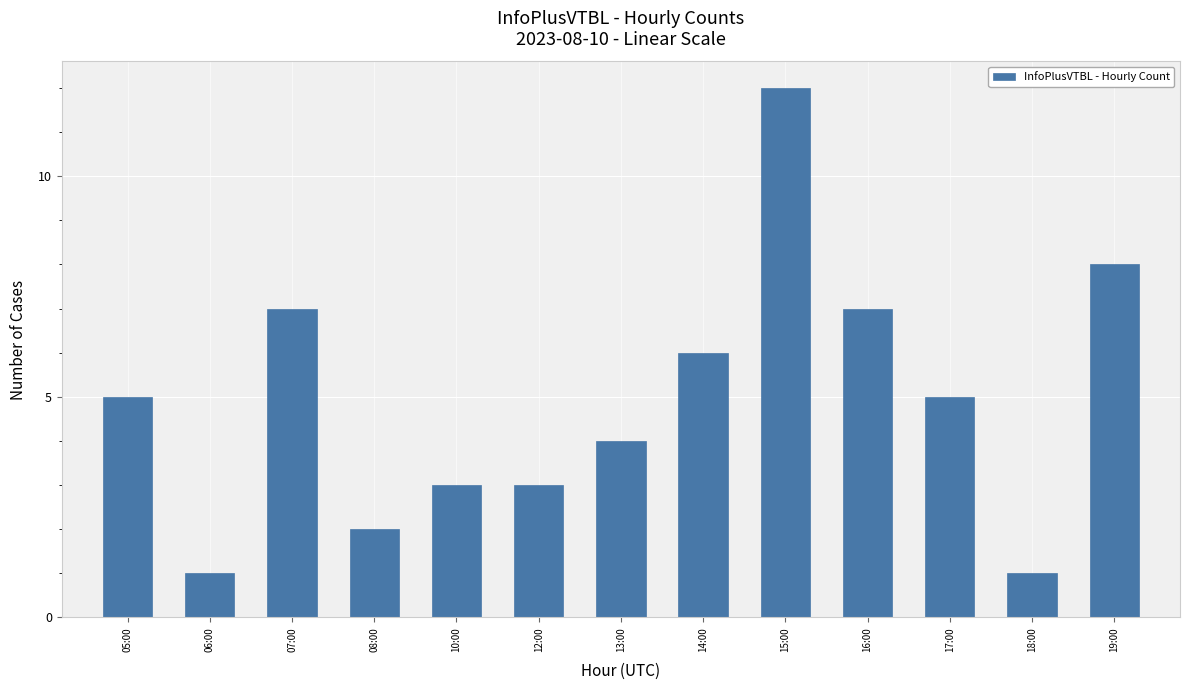

What is the difference between the values at 07:00 and 06:00?

6